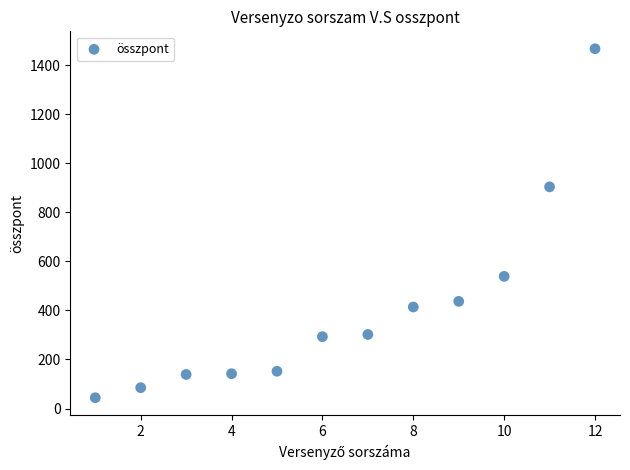

What Y value in the scatter plot is closest to 755?

904